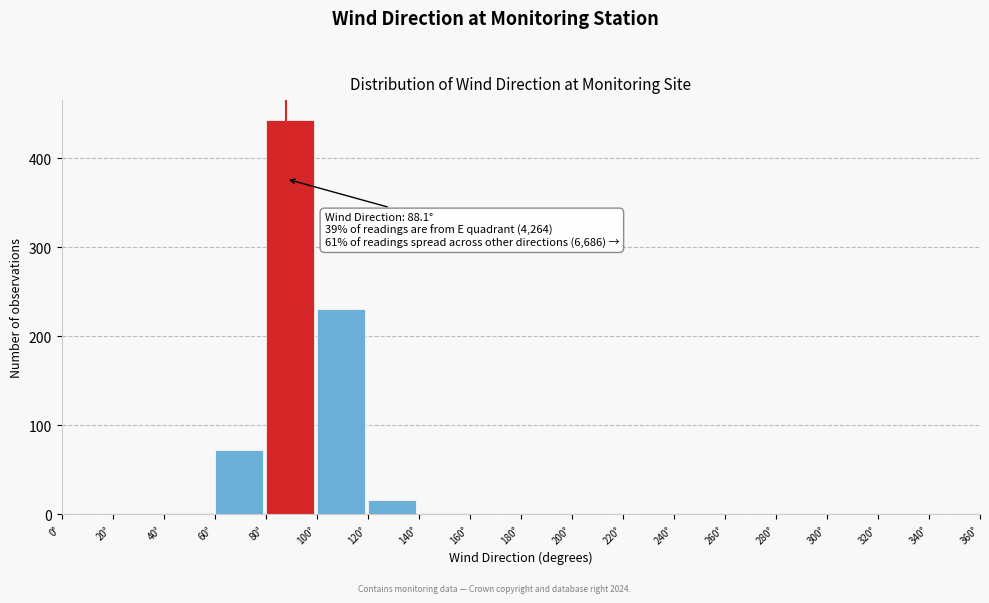

Over which range of the x-axis is the bar tallest?

80 to 100